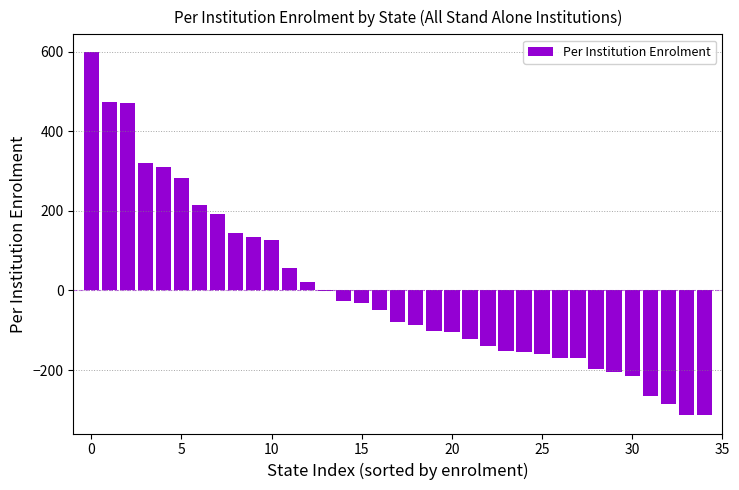

How many values exceed -79?

17